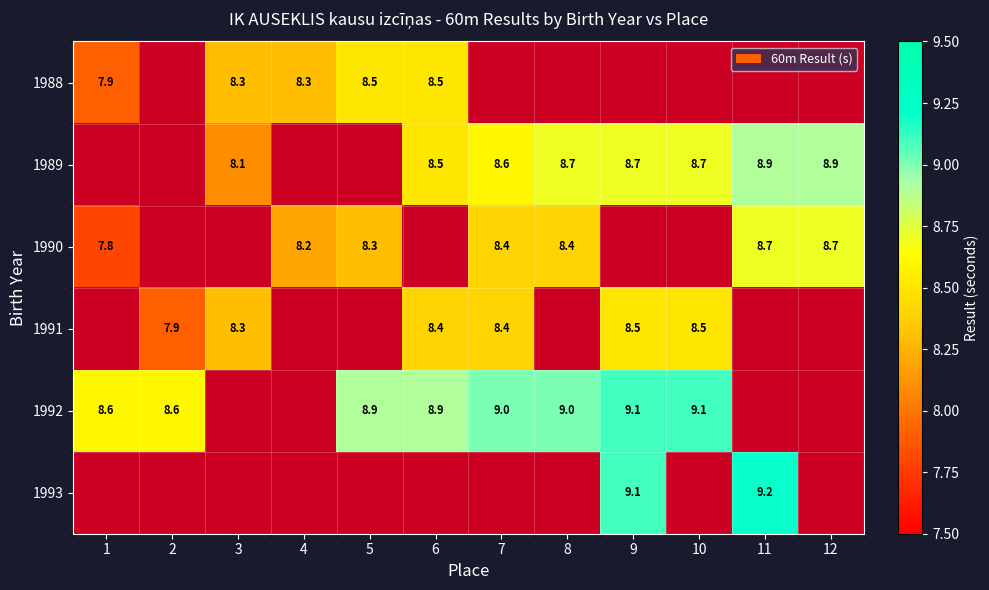

Is it true that 1988 equals 5.0 at 6?

False